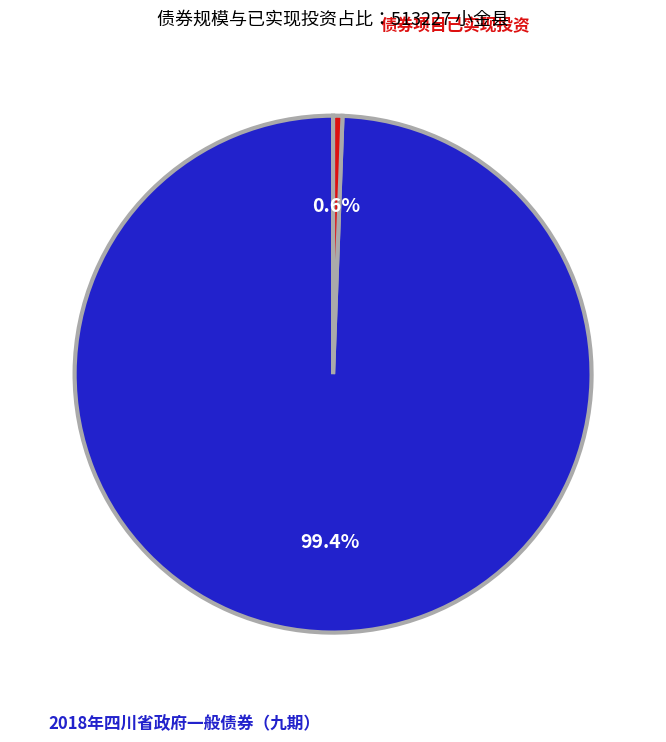

Is there a majority slice in this chart?

Yes